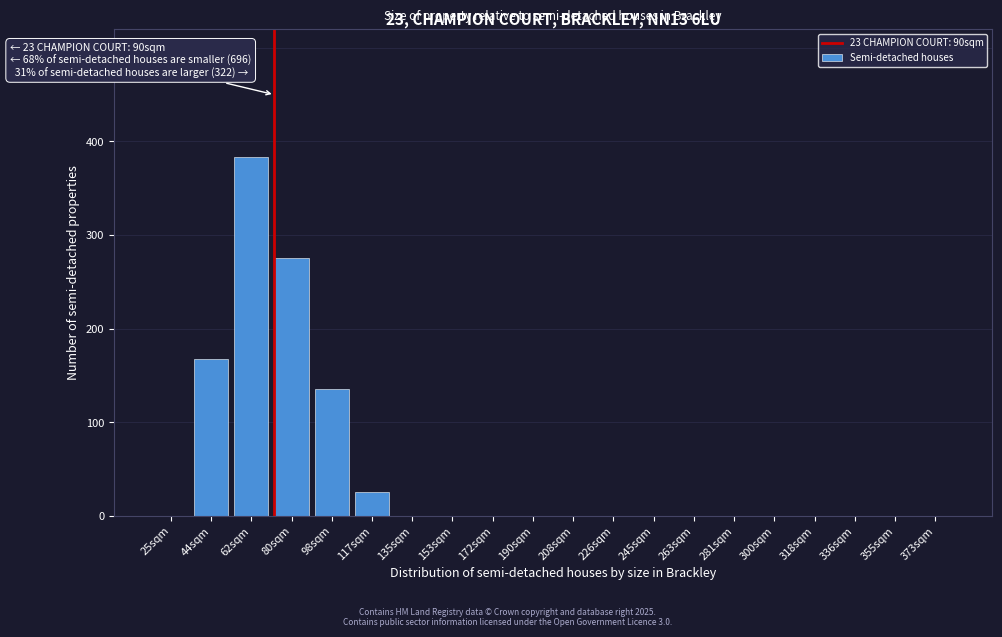

Reading left to right, what are all the values shown in this chart?

25sqm=0	44sqm=167	62sqm=383	80sqm=275	98sqm=135	117sqm=25	135sqm=0	153sqm=0	172sqm=0	190sqm=0	208sqm=0	226sqm=0	245sqm=0	263sqm=0	281sqm=0	300sqm=0	318sqm=0	336sqm=0	355sqm=0	373sqm=0